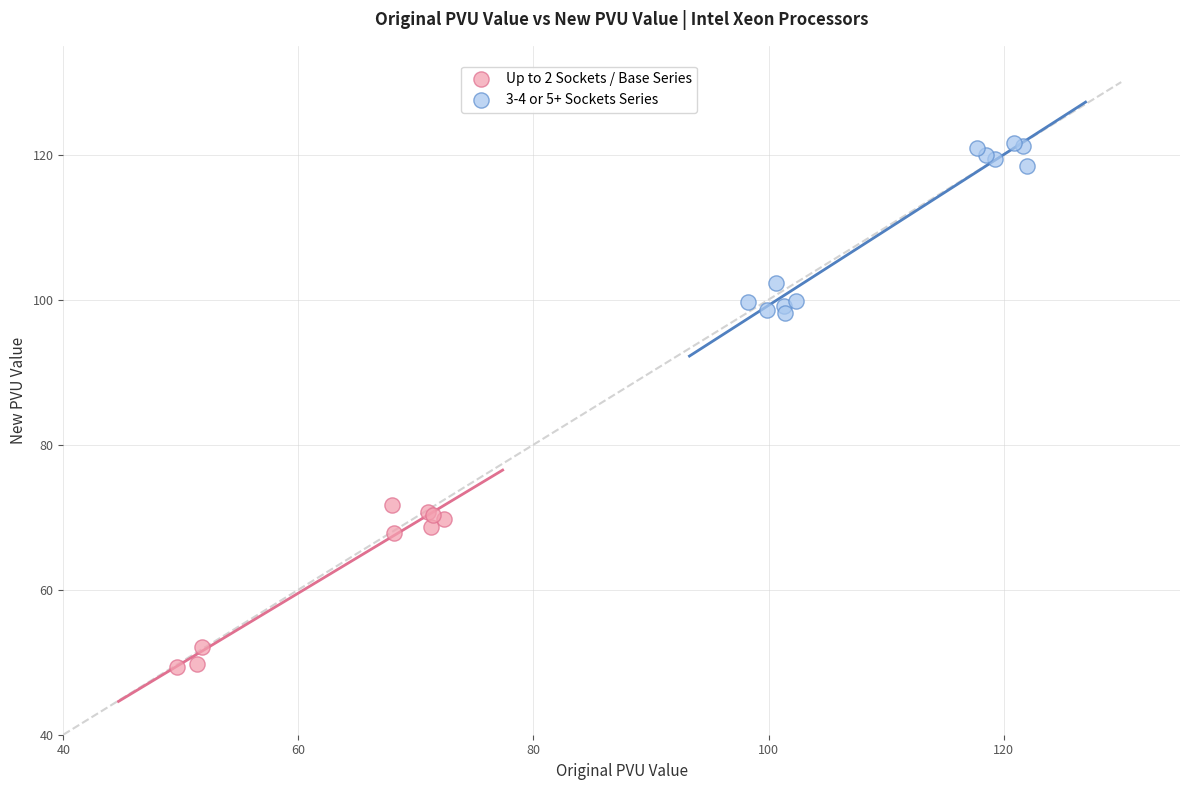

Which series reaches the minimum Y coordinate?

Up to 2 Sockets / Base Series